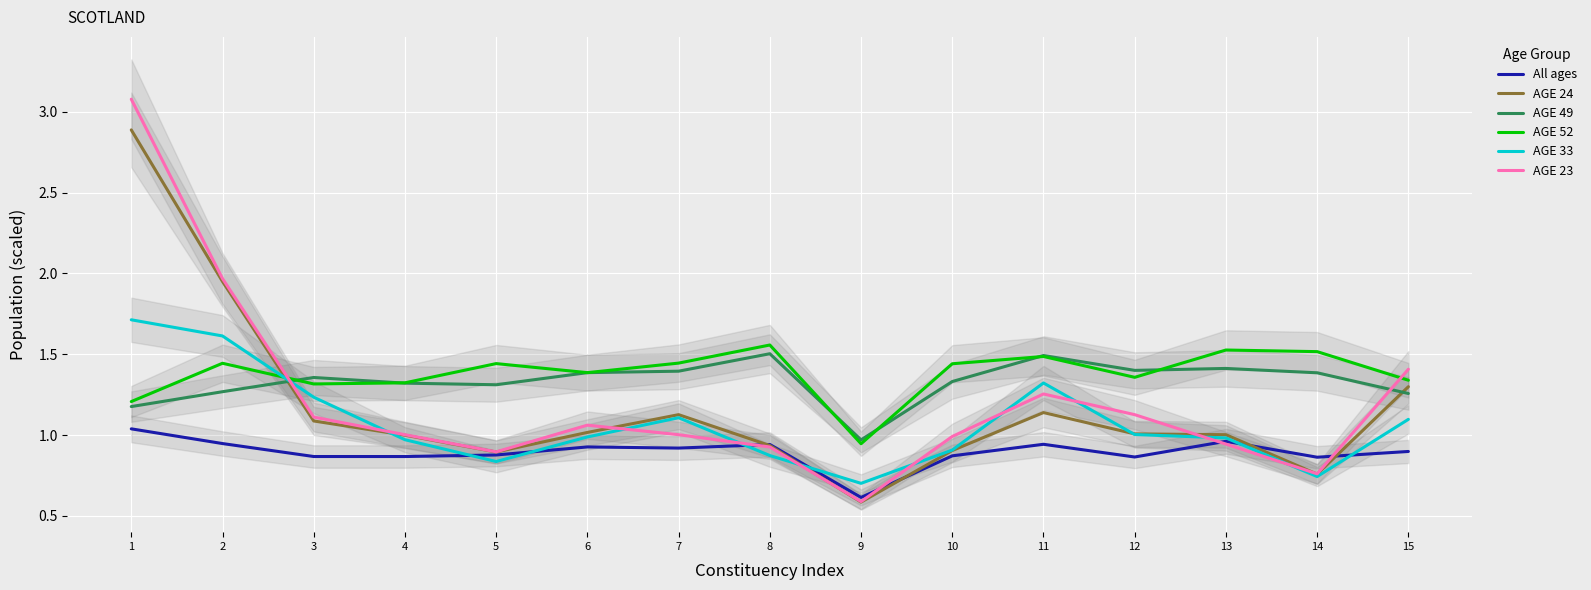

Is the value of AGE 52 at 3 greater than the value of AGE 23 at 3?

Yes